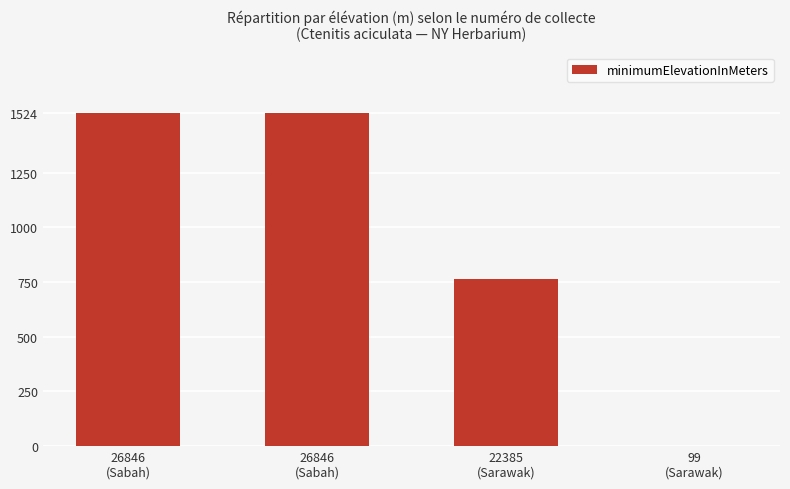

Does the chart contain stacked bars?

No